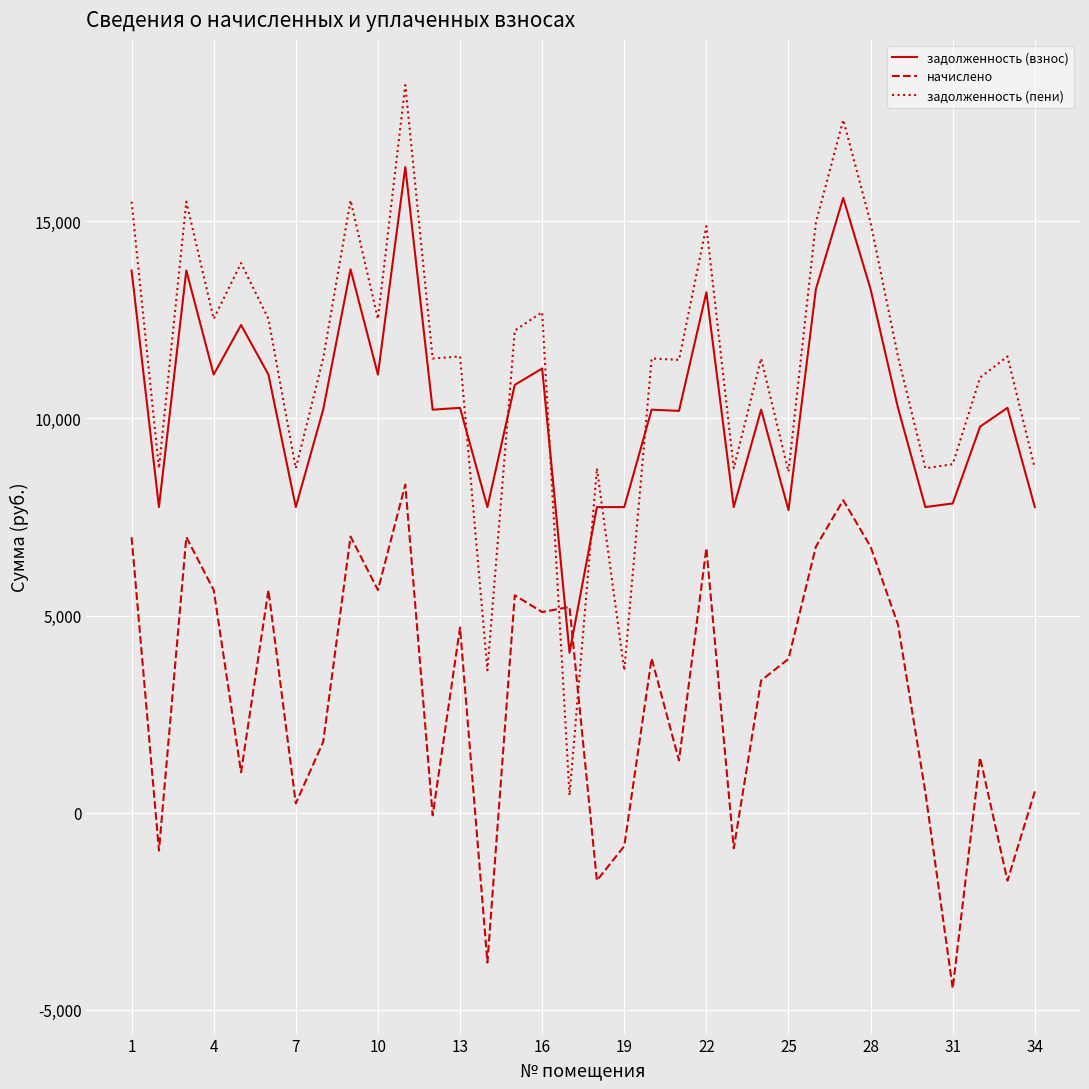

What is the difference between the maximum and minimum values in the задолженность (пени) series?

18025.3